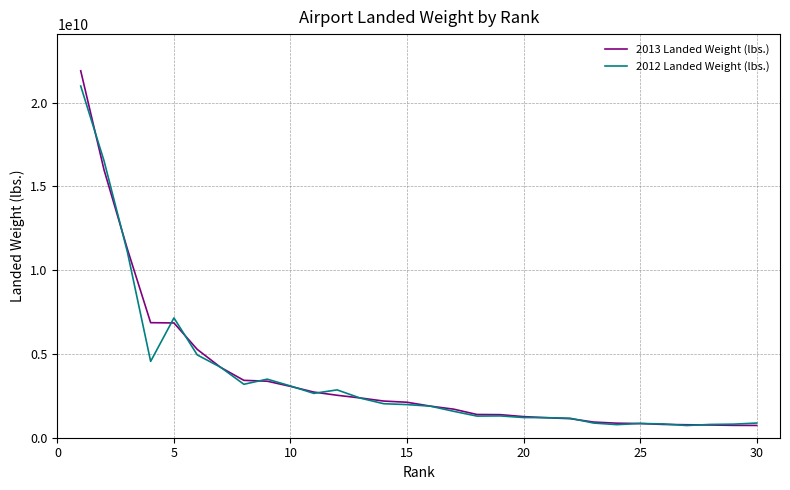

What is the greatest value displayed?

21891425638